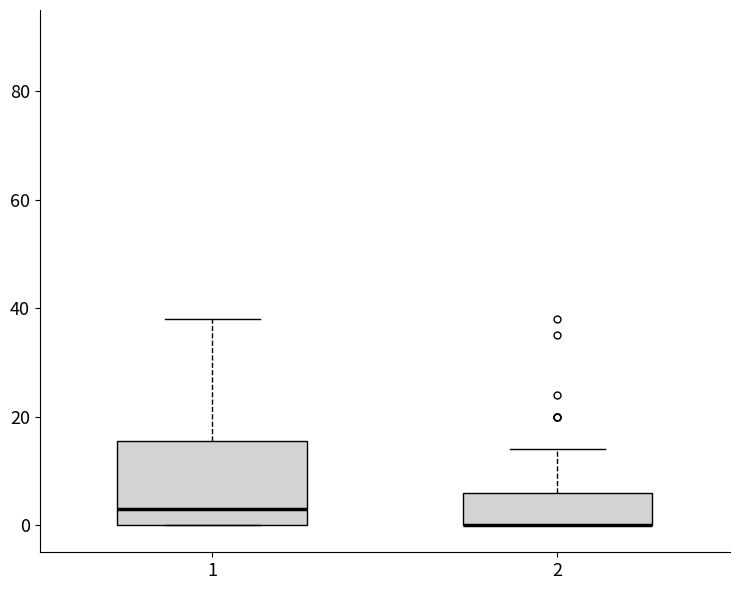

Reading left to right, transcribe this box plot: for each box, give where its median line is, the range the box spans, and where its two whiskers end, as read against the y-axis. The values are not printed on the chart, so give them approximately, as read against the axis.

1: median 4, box 0 to 16, whiskers 0 to 38
2: median 0 (drawn on the box's lower edge), box 0 to 6, whiskers 0 to 14